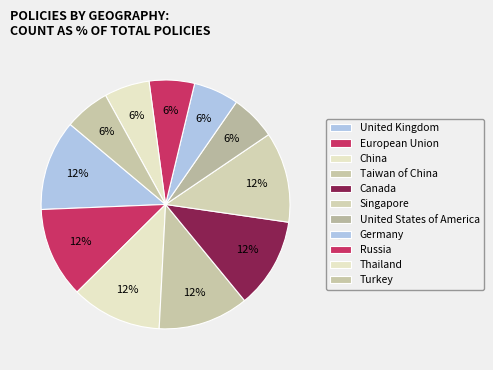

How many segments does this pie chart have?

11